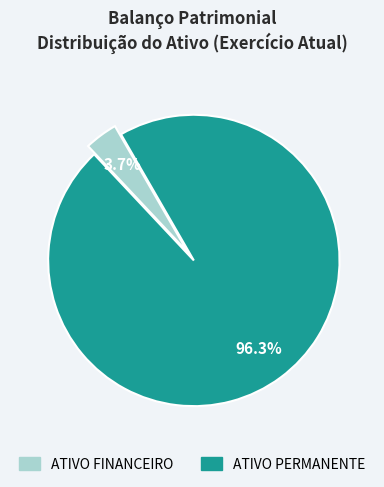

To the nearest percent, what portion does ATIVO PERMANENTE represent?

96%